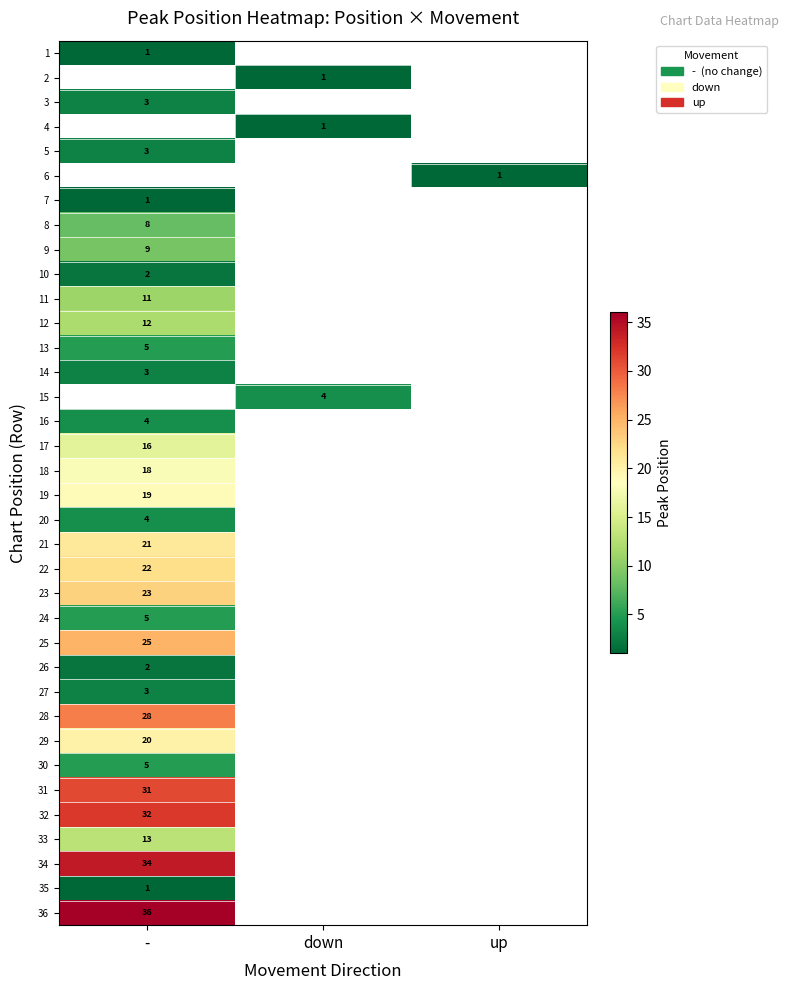

The value of 36 at - is 36. True or false?

True